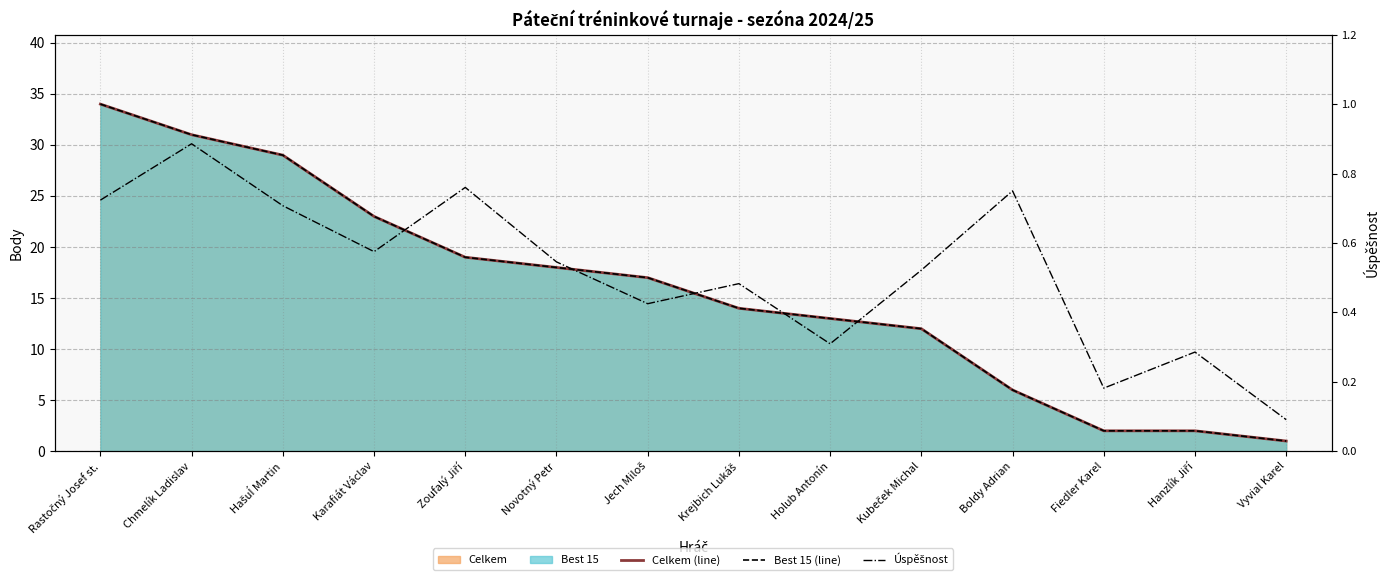

Is it true that Úspěšnost equals 0.5 at Kubeček Michal?

True